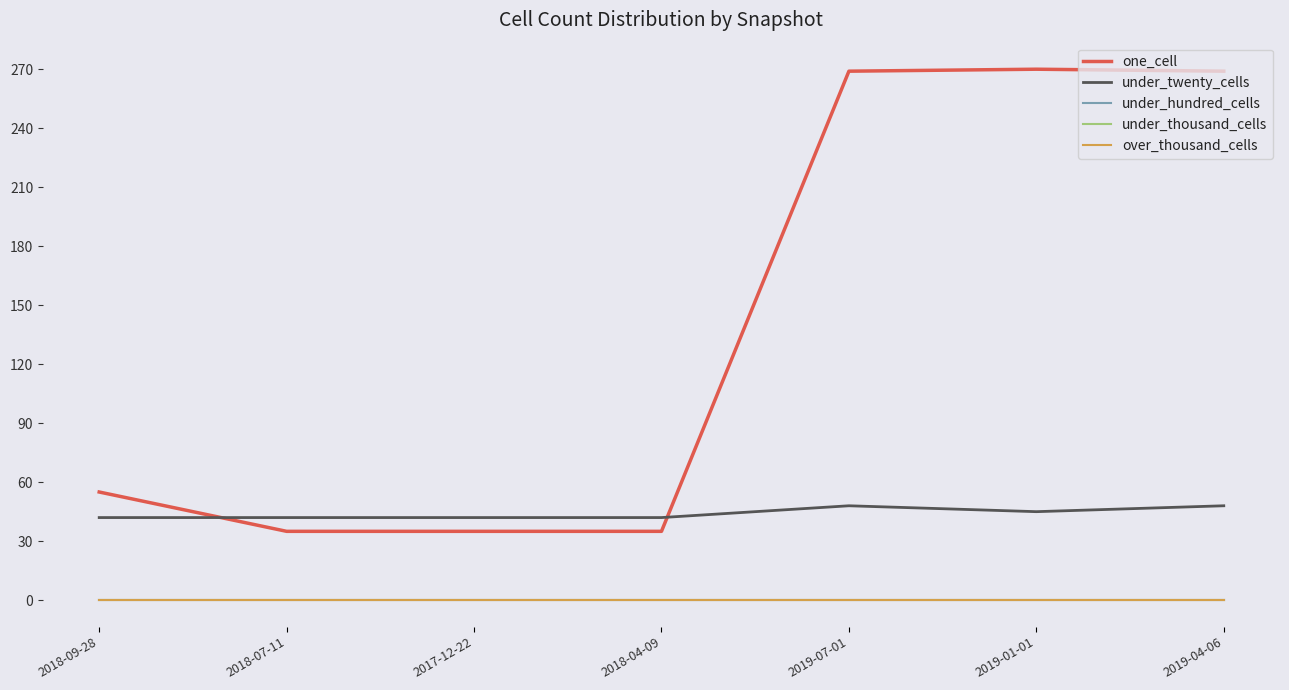

Does the chart have visible grid lines?

No